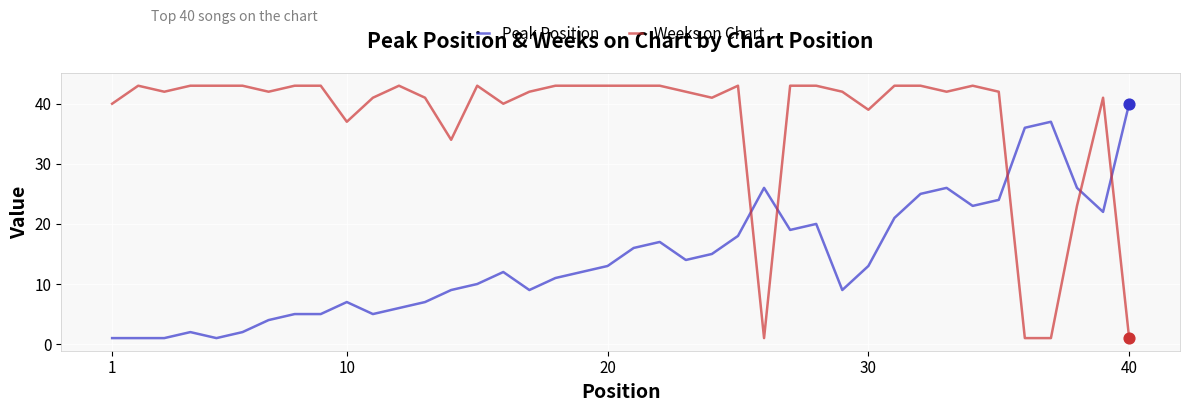

Which series has the widest spread of values?

Weeks on Chart